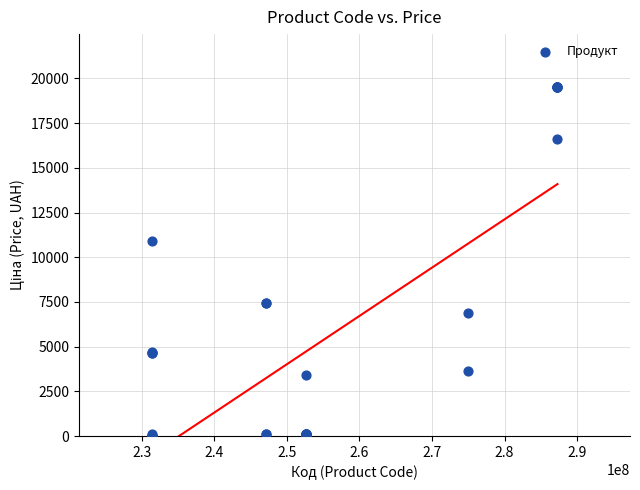

What Y value in the scatter plot is closest to 9779?

10896.3